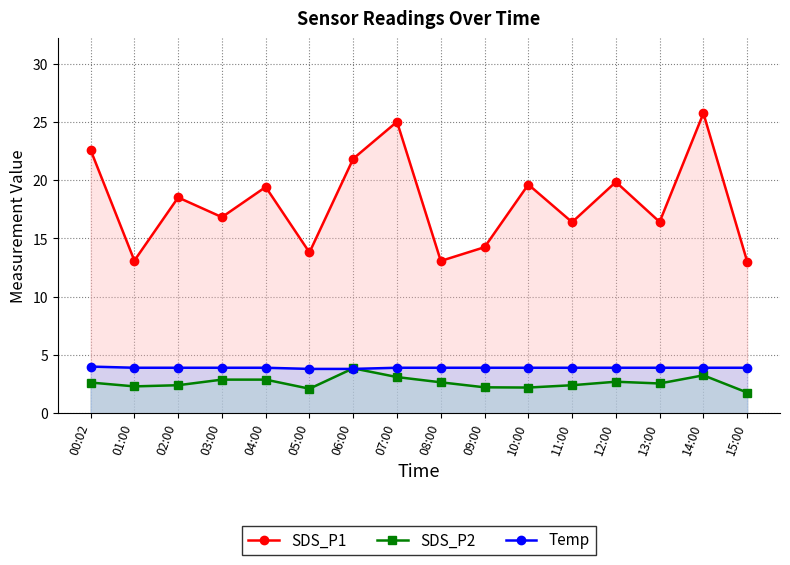

What is the average value of the Temp series?

3.9